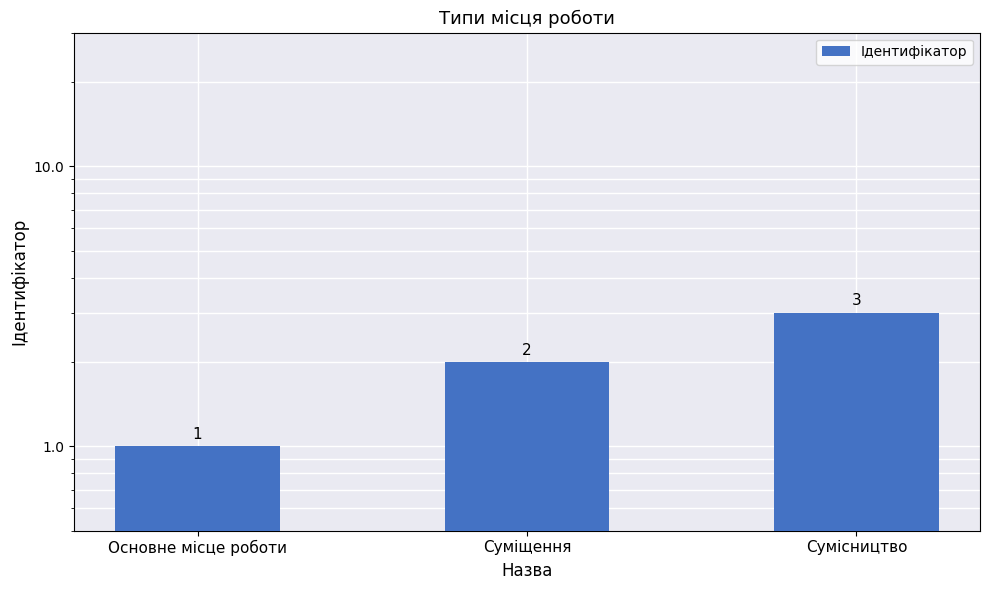

What position from the right is Суміщення?

2